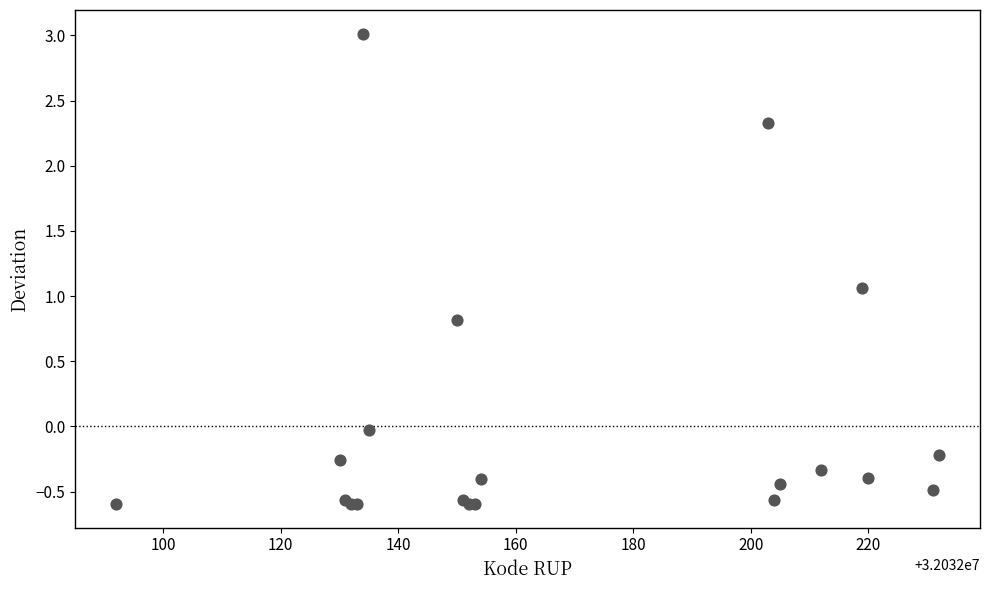

What Y value in the scatter plot is closest to 1?

1.1